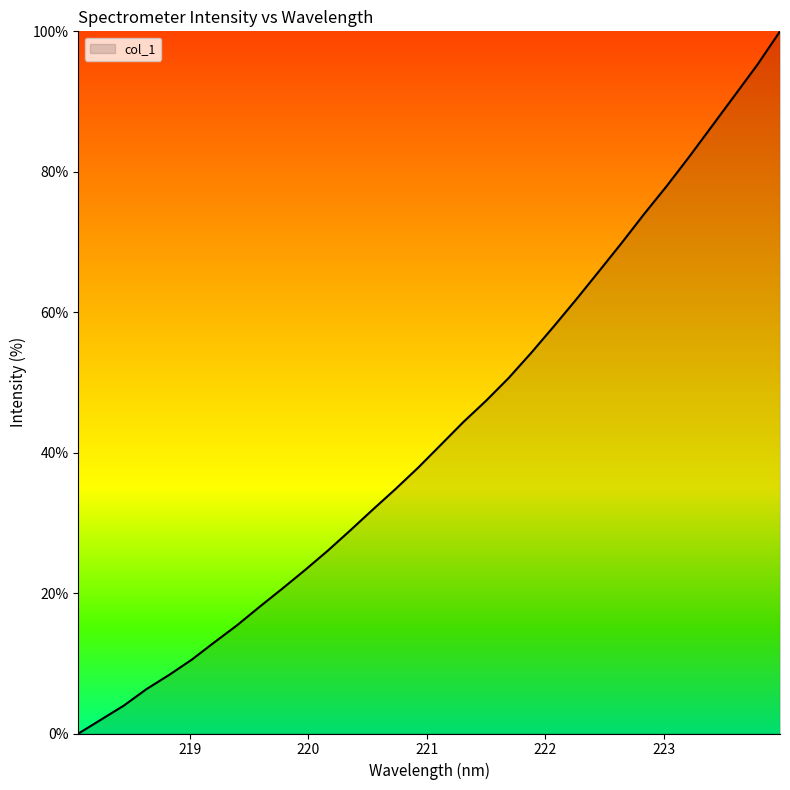

What is the maximum value shown in the chart?

100.0